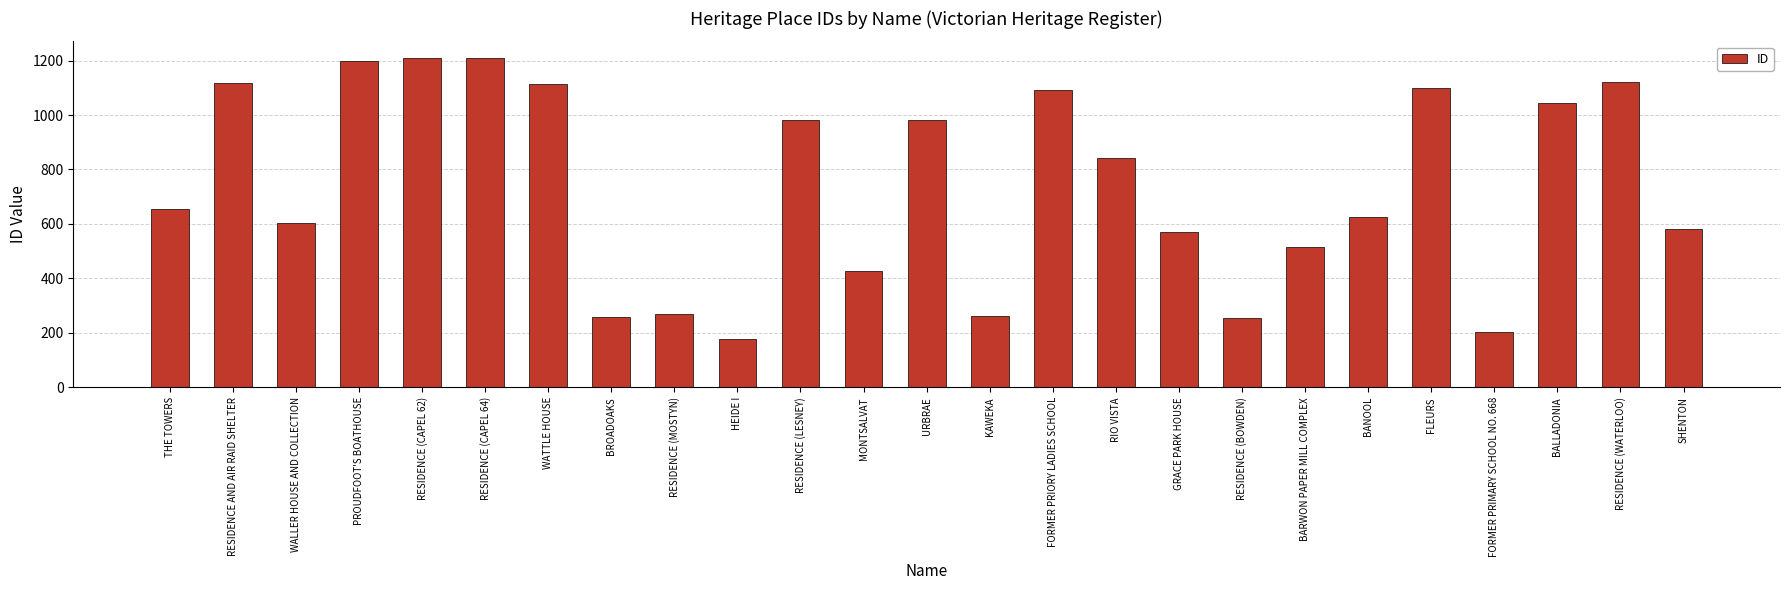

Approximately how many times larger is the value at BROADOAKS compared to RESIDENCE (LESNEY)?

0.3